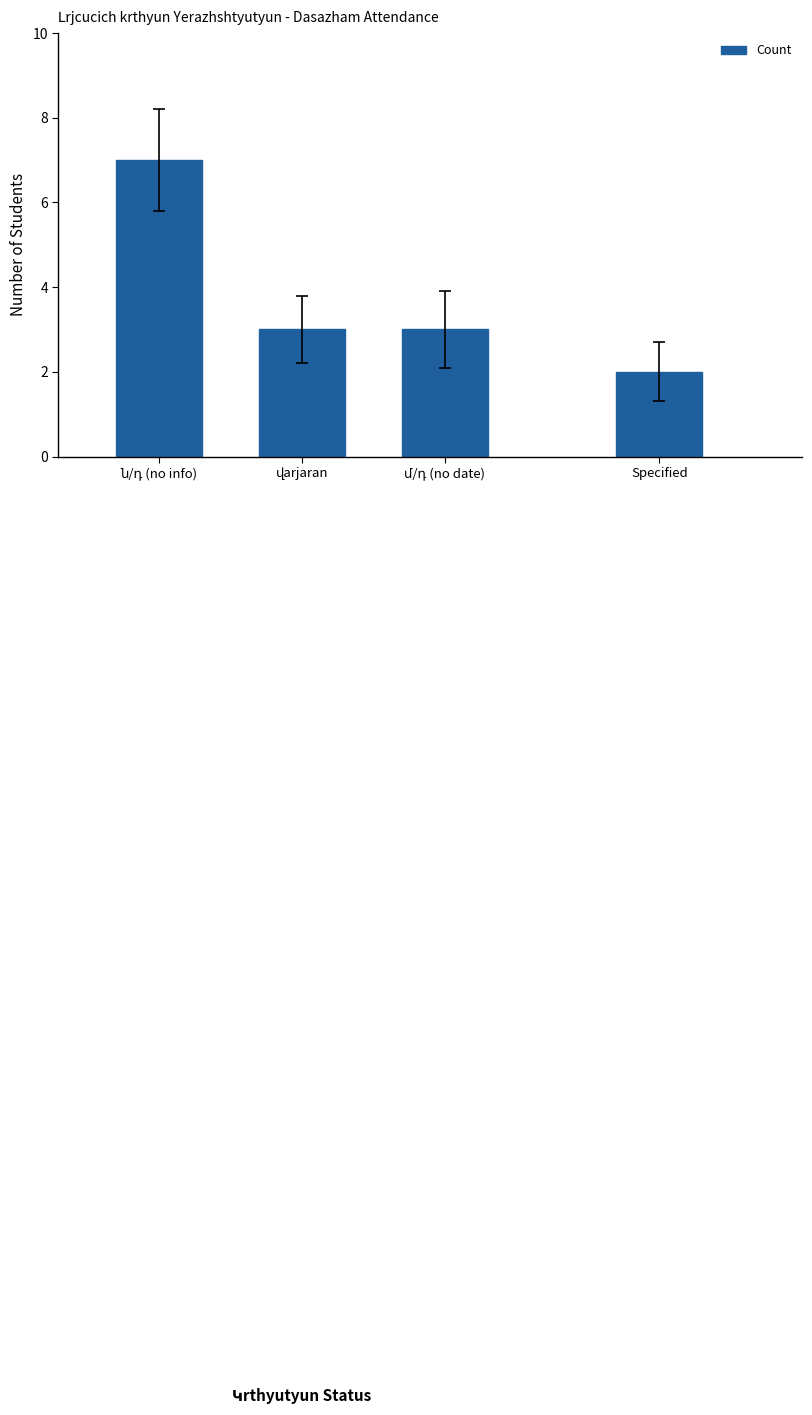

What is the value of the 1st bar from the left?

7